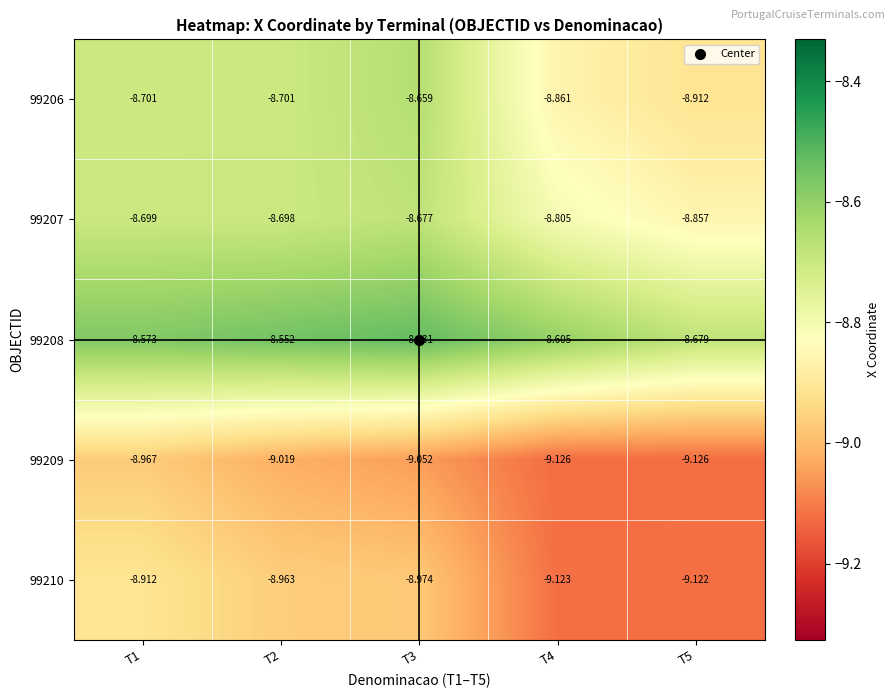

Is the value of 99208 at T1 greater than the value of 99209 at T3?

Yes